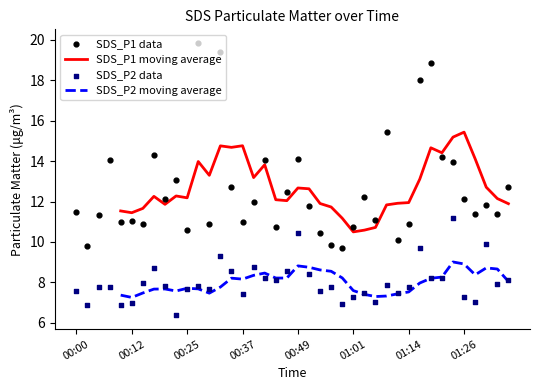

What is the total value across all series at 21?

41.6